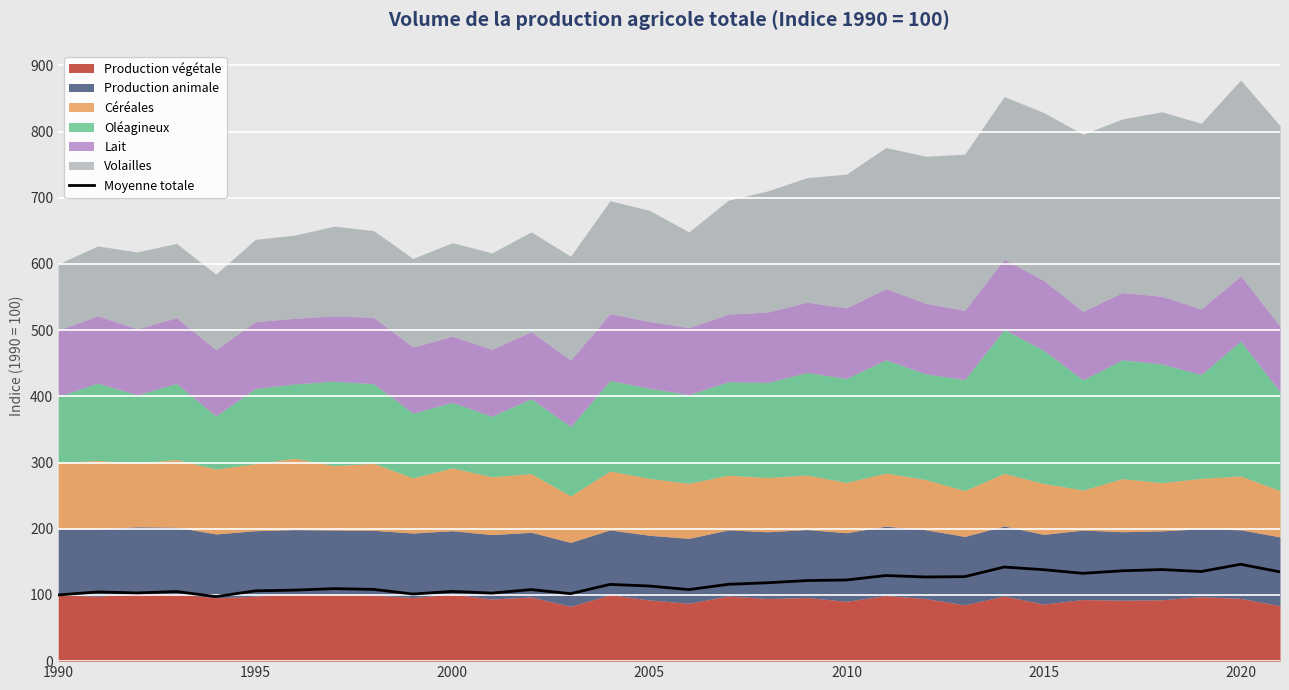

Which has a higher value, 13 or 2015?

2015